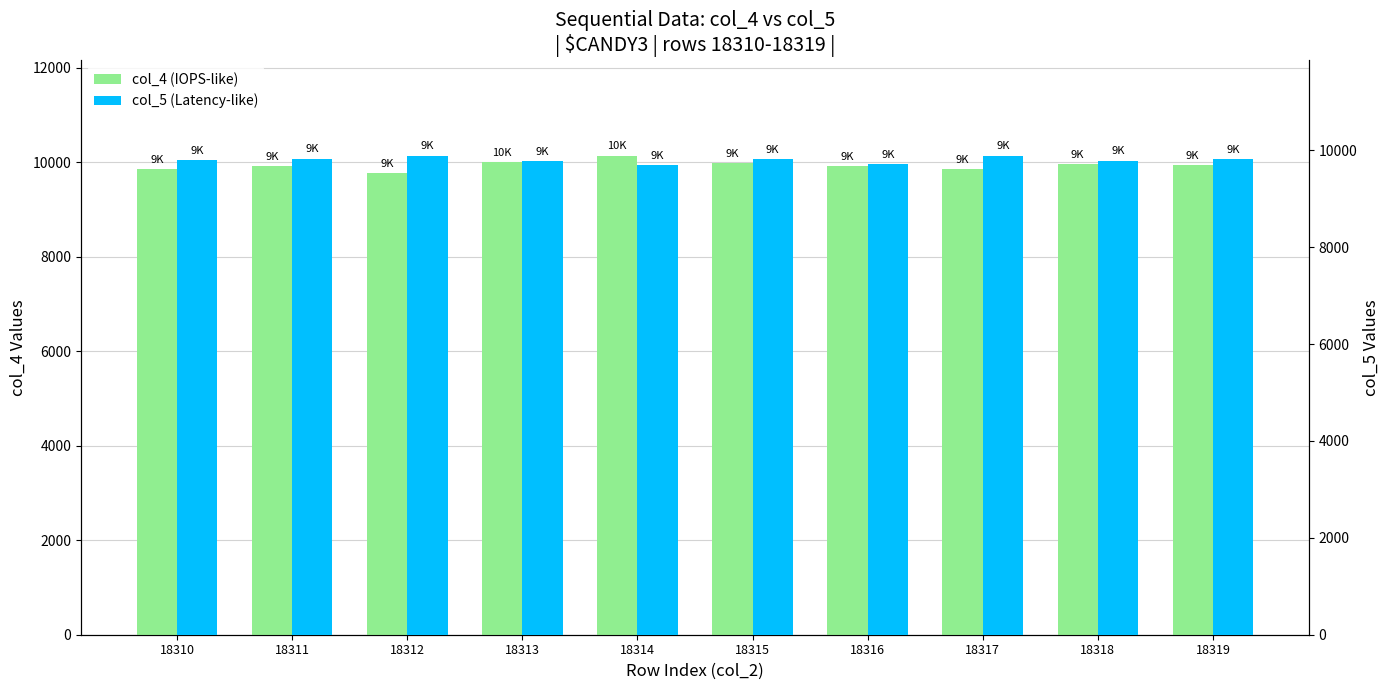

How many groups of bars are there?

10